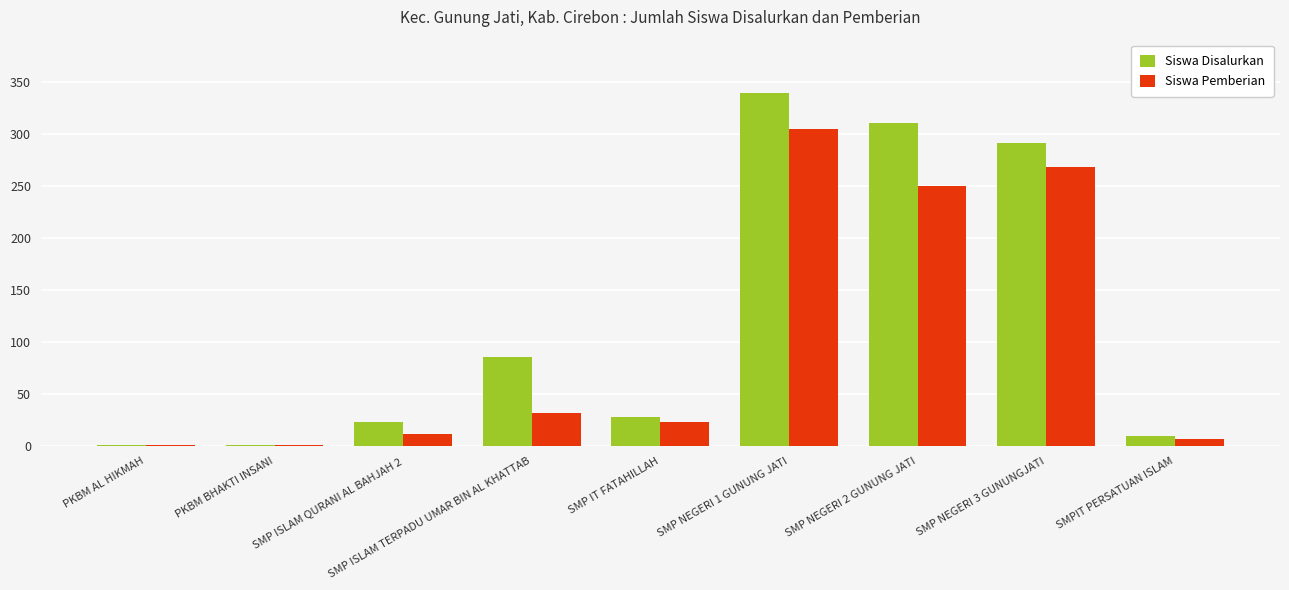

Between SMP ISLAM QURANI AL BAHJAH 2 and SMP NEGERI 3 GUNUNGJATI, which series saw the biggest shift?

Siswa Disalurkan